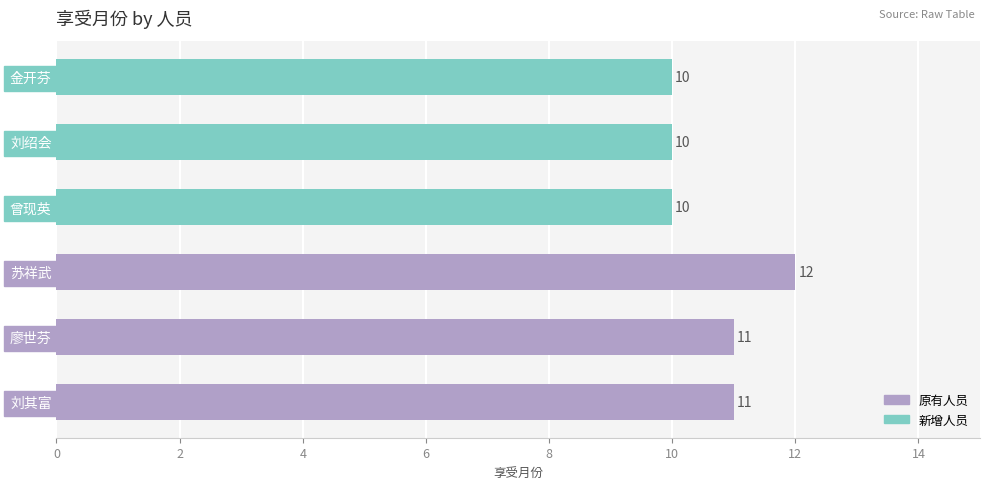

What is the smallest value displayed?

10